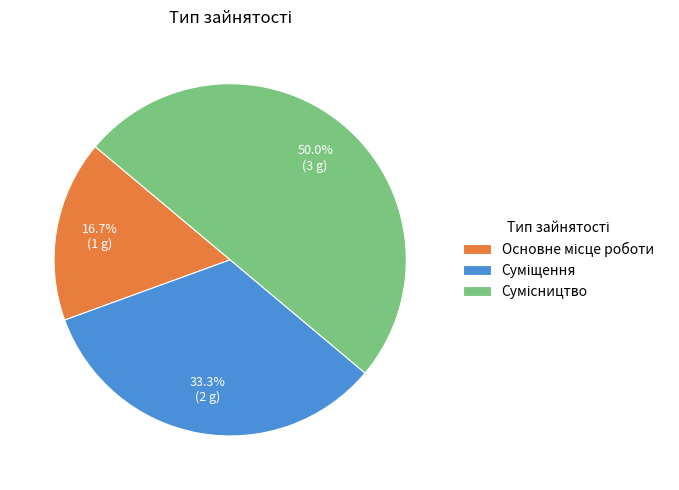

What is the total percentage of Сумісництво and Суміщення?

83.3%